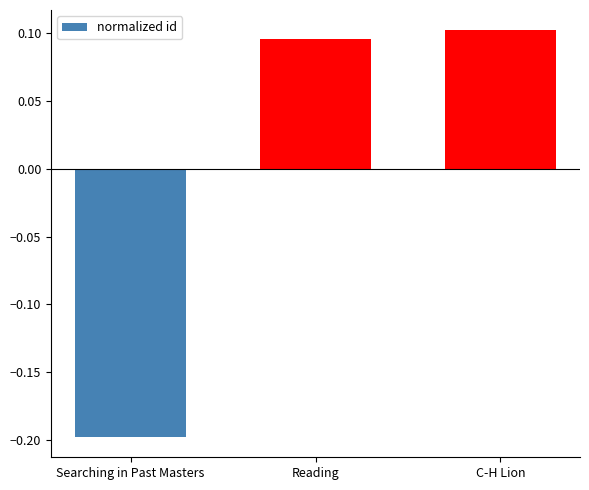

How many data points are above 0?

2